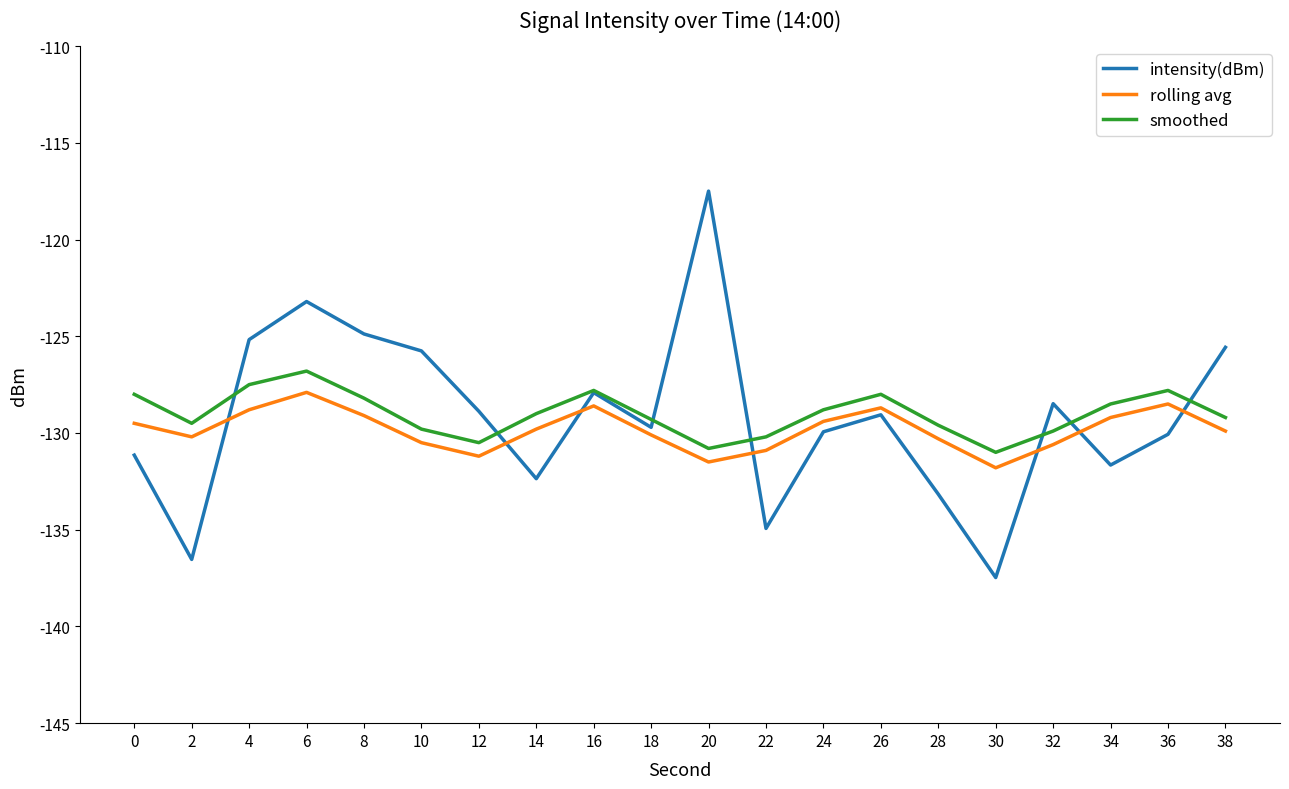

True or false: smoothed and intensity(dBm) cross at least once.

True